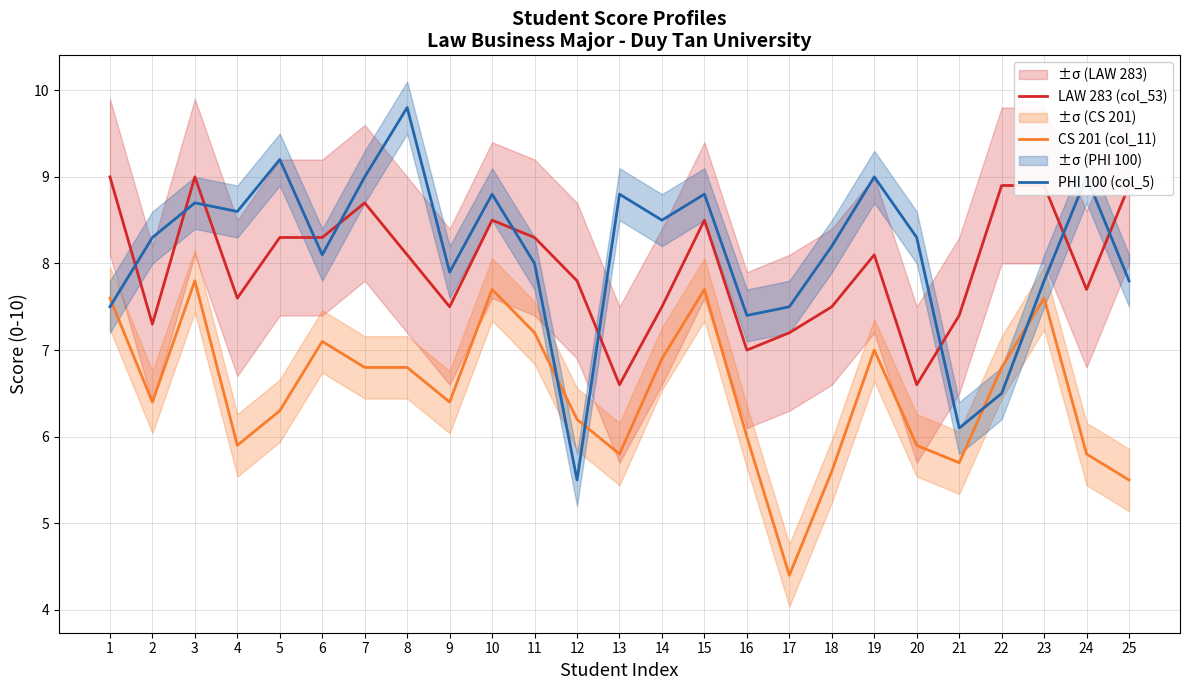

At how many categories does at least one series exceed 6?

25